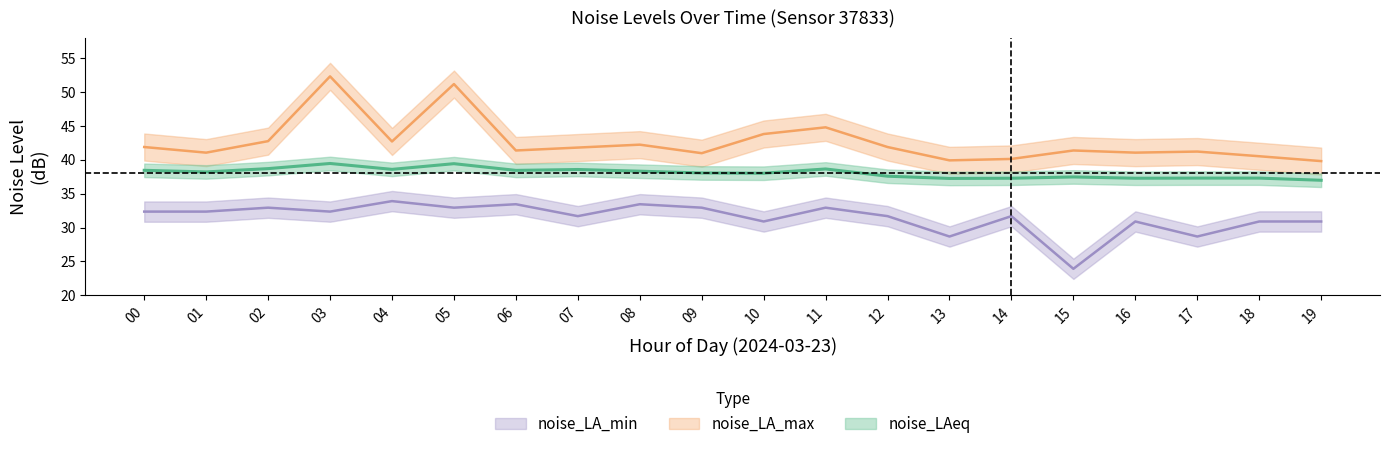

Rank the series by their average value, from highest to lowest.

noise_LA_max, noise_LAeq, noise_LA_min